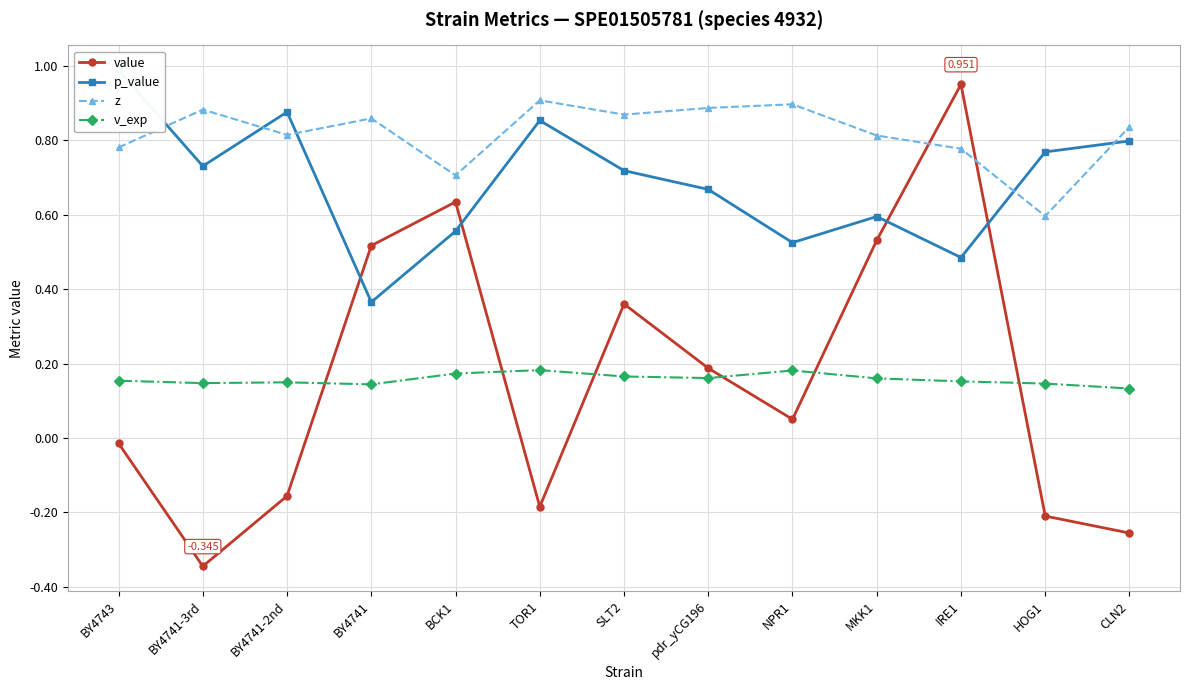

List the labels in order of v_exp value, smallest first.

CLN2, BY4741, HOG1, BY4741-3rd, BY4741-2nd, IRE1, BY4743, MKK1, pdr_yCG196, SLT2, BCK1, NPR1, TOR1